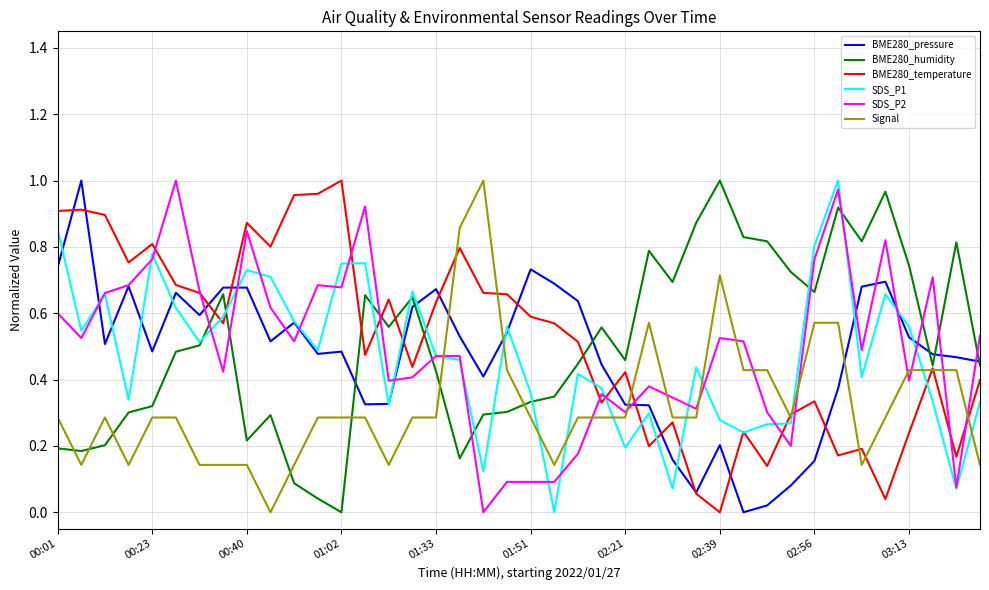

After their last crossing, which series has the higher values: SDS_P2 or SDS_P1?

SDS_P2